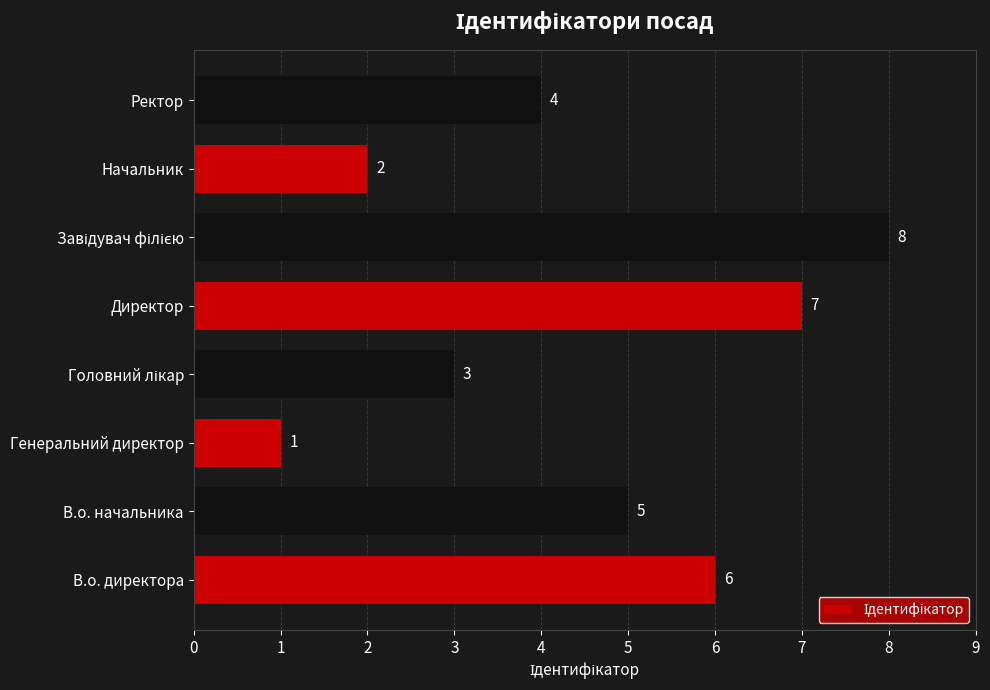

Reading bottom to top, transcribe all the data shown in this chart.

6	5	1	3	7	8	2	4